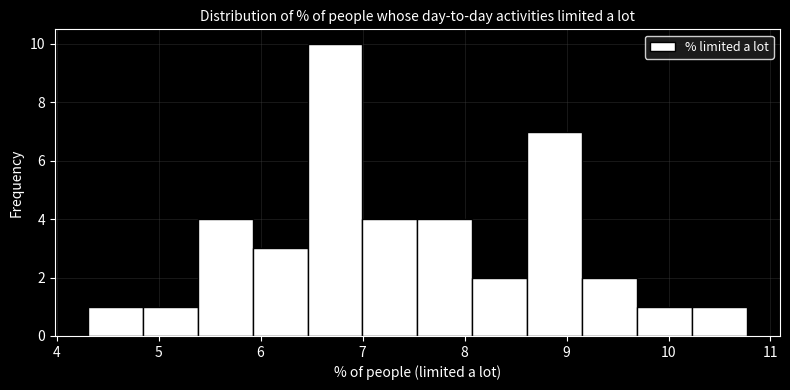

Reading left to right, list every bar in this chart as the range it spans on the x-axis followed by its height. Neither the bar edges nor the heights are printed on the chart, so give them approximately, as read against the axes.

4.3 to 4.8: 1
4.8 to 5.4: 1
5.4 to 5.9: 4
5.9 to 6.5: 3
6.5 to 7.0: 10
7.0 to 7.5: 4
7.5 to 8.1: 4
8.1 to 8.6: 2
8.6 to 9.2: 7
9.2 to 9.7: 2
9.7 to 10.2: 1
10.2 to 10.8: 1